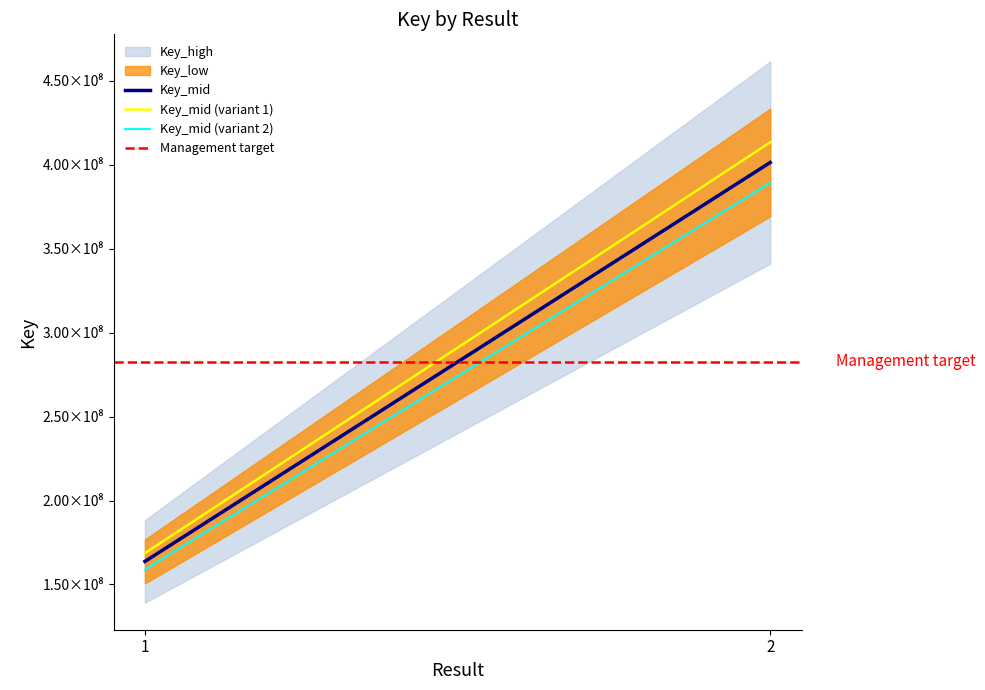

What is the sum of all Key_mid values?

565132427.0